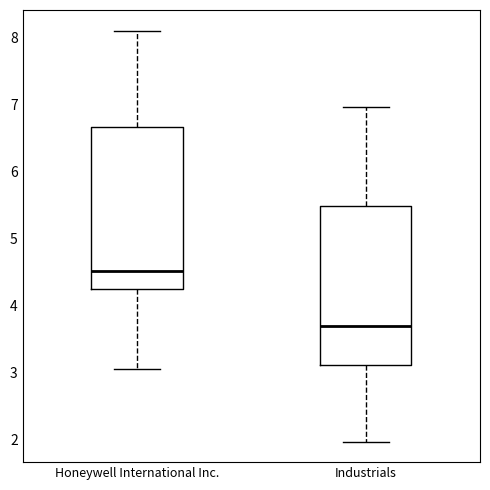

Reading left to right, read every box against the y-axis: the position of its median line, the range the box covers, and the ends of its whiskers. The values are not printed on the chart, so give them approximately, as read against the axis.

Honeywell International Inc.: median 4.5, box 4.2 to 6.7, whiskers 3.1 to 8.1
Industrials: median 3.7, box 3.1 to 5.5, whiskers 2.0 to 7.0